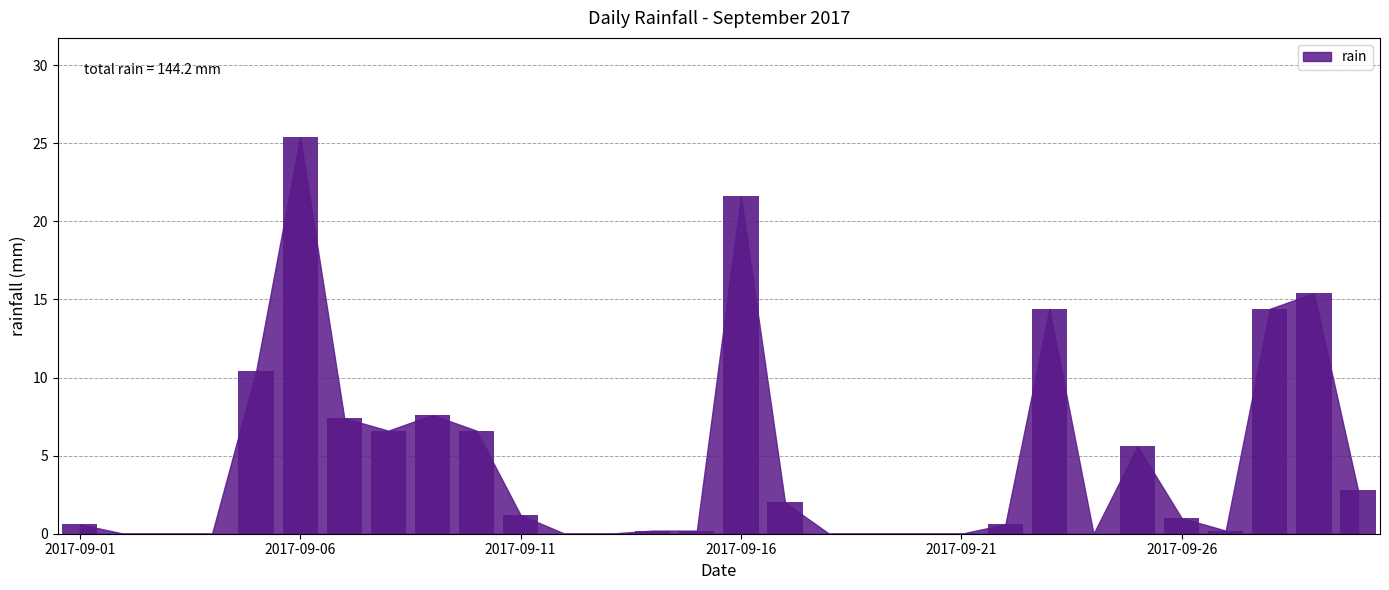

What is the maximum value shown in the chart?

25.4